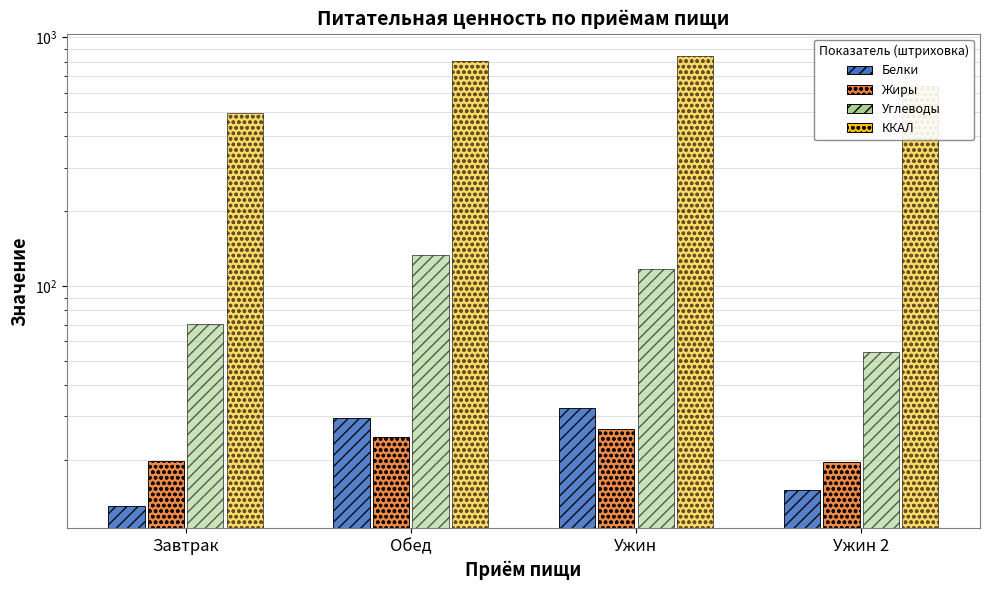

Is the value of Углеводы at Ужин greater than the value of ККАЛ at Ужин 2?

No